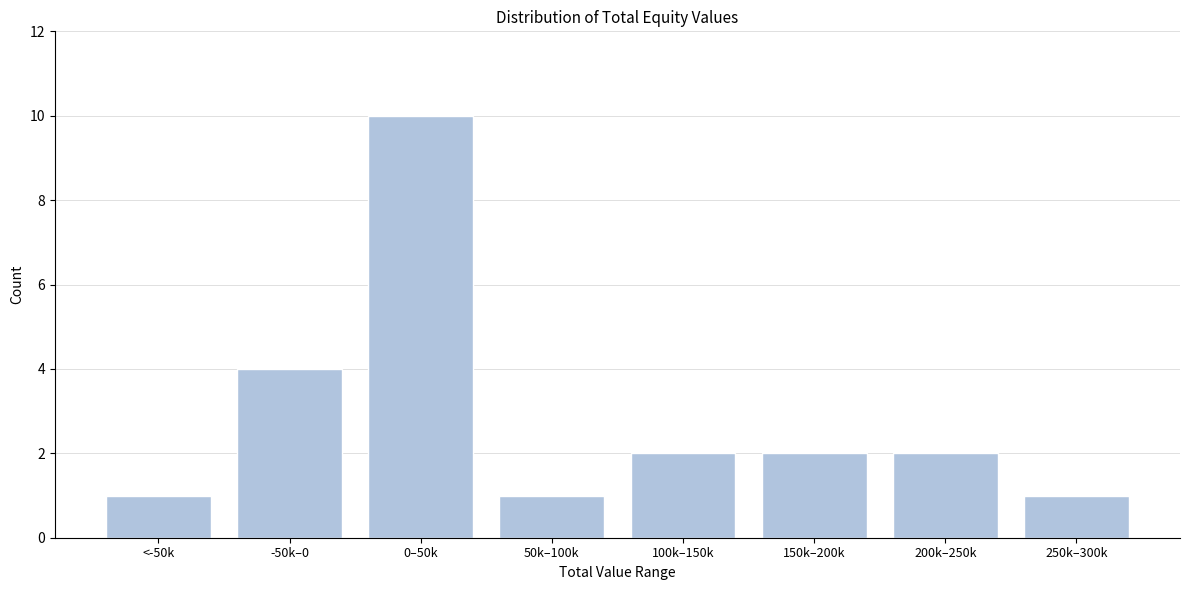

Reading left to right, list all the values displayed in this chart.

<-50k=1	-50k–0=4	0–50k=10	50k–100k=1	100k–150k=2	150k–200k=2	200k–250k=2	250k–300k=1